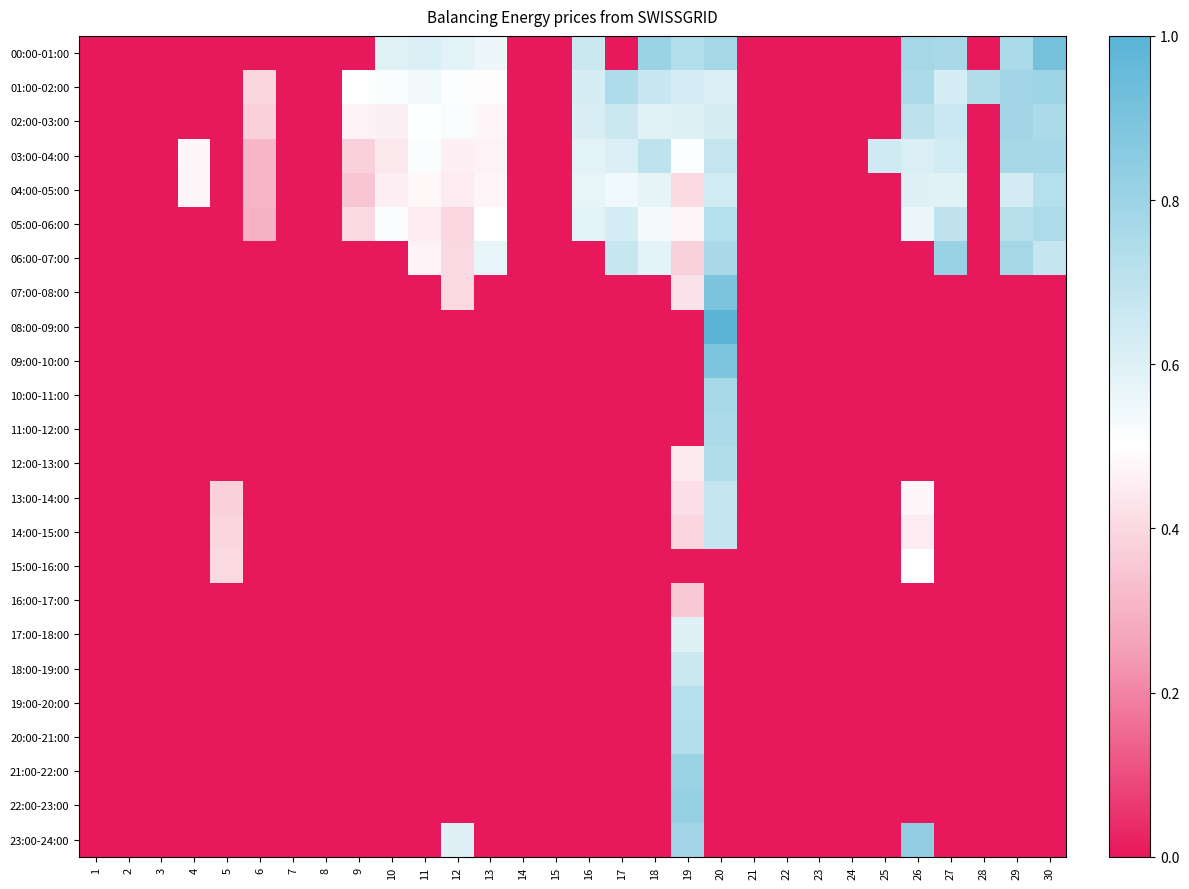

What is the maximum value shown in the chart?

1.0